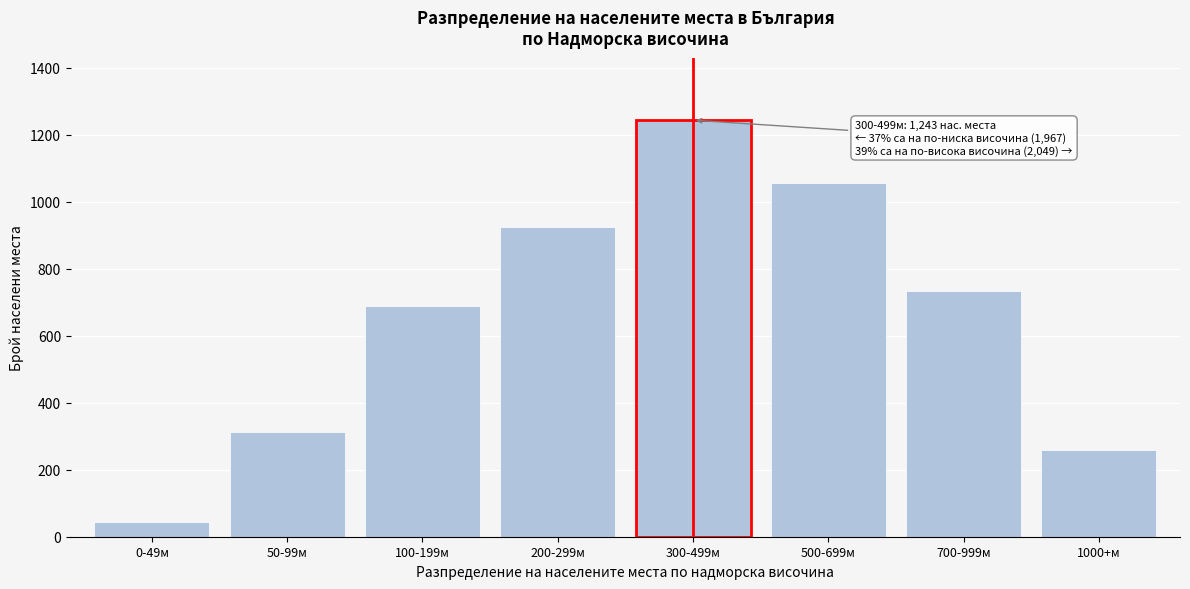

Reading left to right, extract all data points from this chart.

0-49м=45	50-99м=312	100-199м=687	200-299м=923	300-499м=1243	500-699м=1056	700-999м=734	1000+м=259